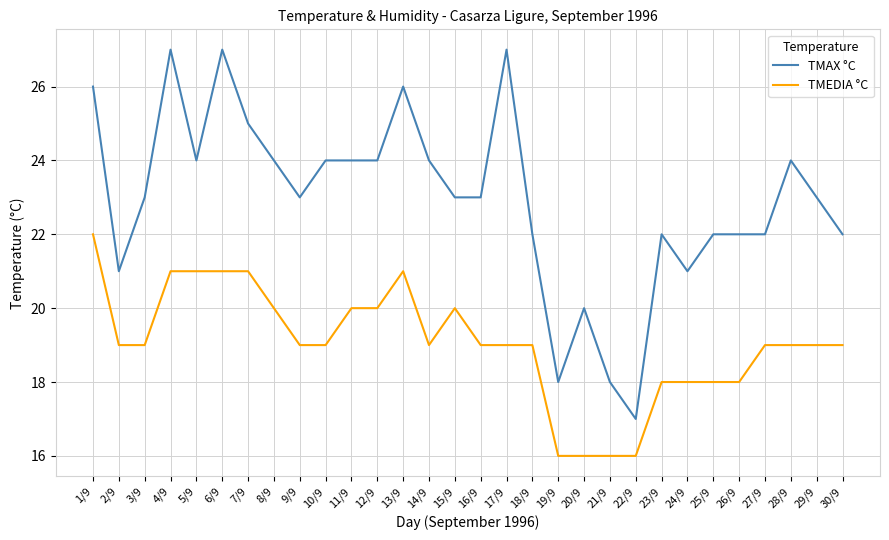

Reading right to left, list all the values displayed in this chart.

TMAX °C: 22	23	24	22	22	22	21	22	17	18	20	18	22	27	23	23	24	26	24	24	24	23	24	25	27	24	27	23	21	26
TMEDIA °C: 19	19	19	19	18	18	18	18	16	16	16	16	19	19	19	20	19	21	20	20	19	19	20	21	21	21	21	19	19	22